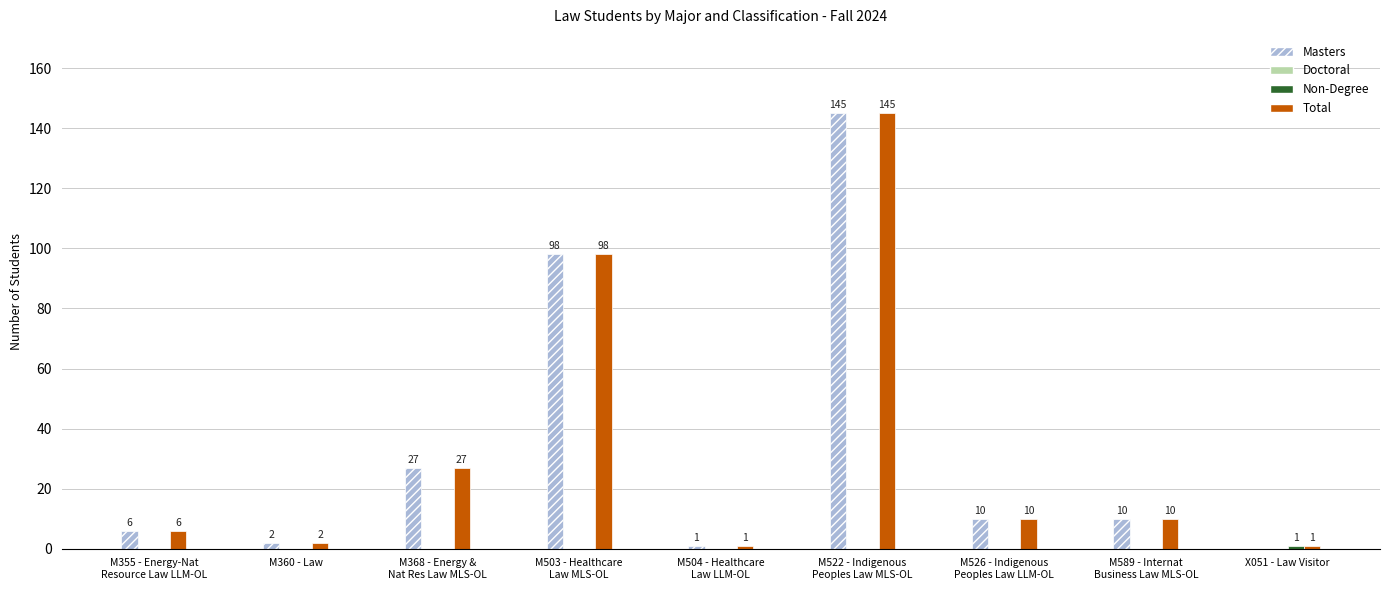

Is the value of Masters at X051 - Law Visitor greater than the value of Total at M504 - Healthcare
Law LLM-OL?

No